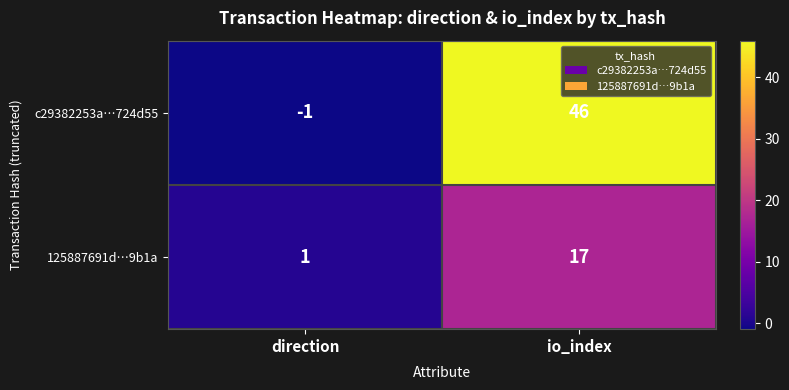

True or false: c29382253a…724d55 has a value of -2 at direction.

False